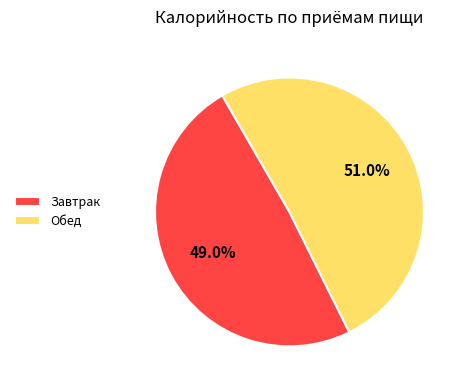

To the nearest percent, what percentage of the pie is Завтрак?

49%